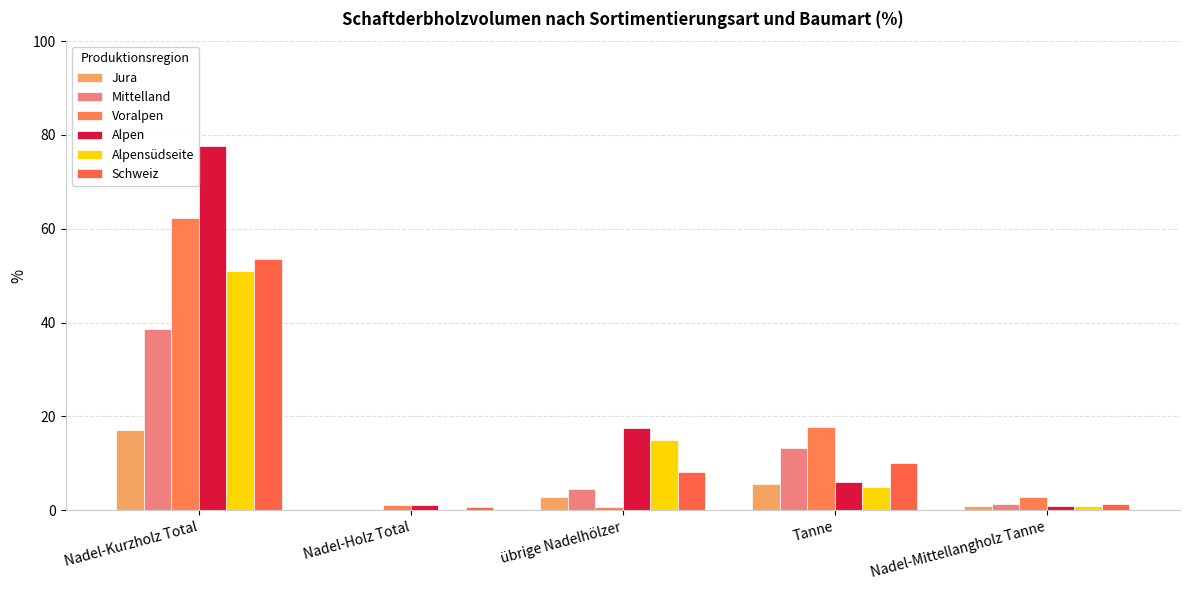

Are the bars grouped side by side (vs. stacked)?

Yes